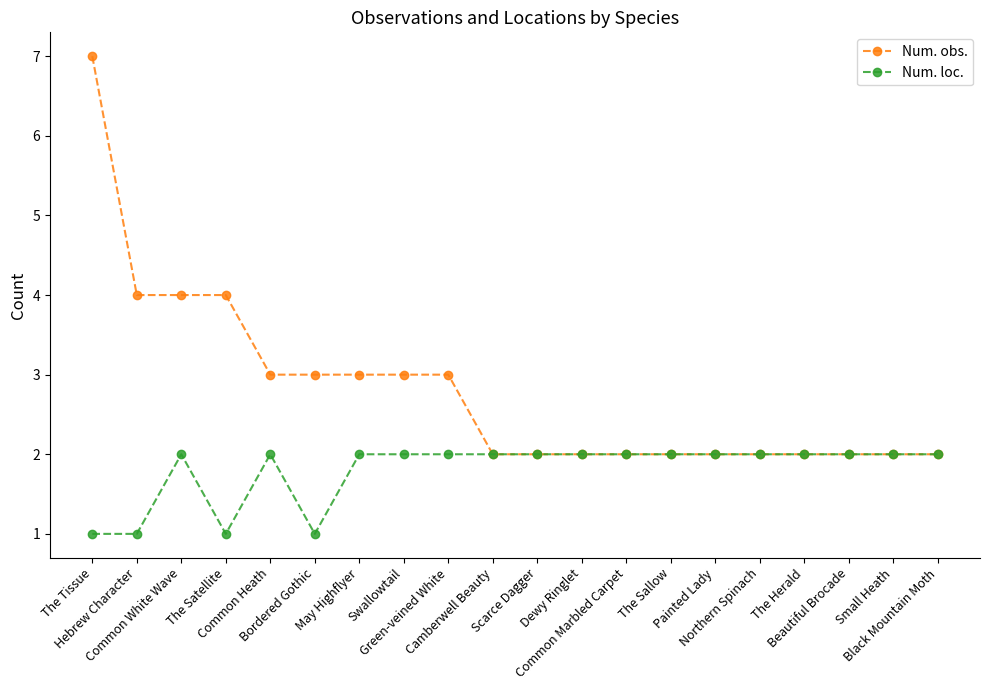

Count the Num. loc. values in the range 2 to 3.

16